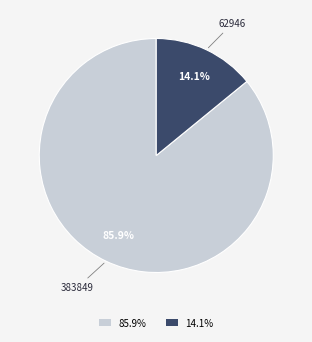

What is the smallest slice in the pie chart?

14.1%